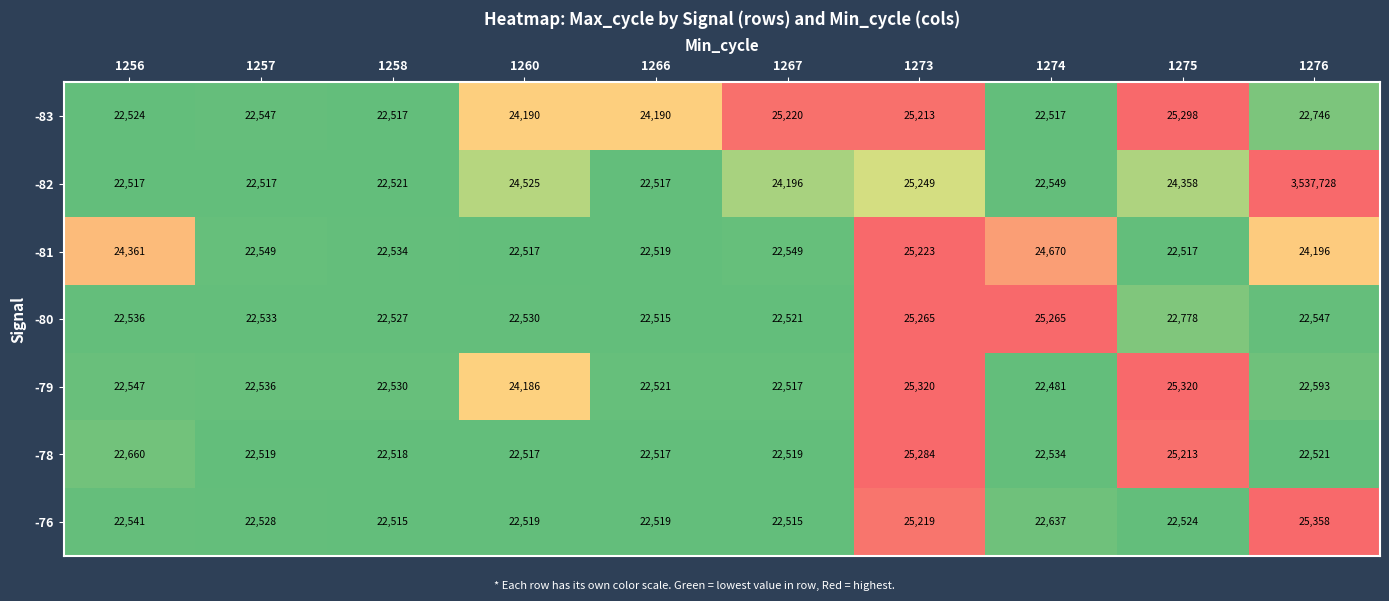

Between 1258 and 1267, which series saw the biggest shift?

-83